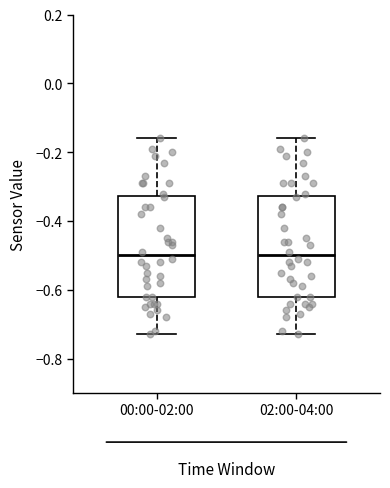

Where does the upper whisker of the box for 02:00-04:00 end on the y-axis? The values are not printed on the chart, so give them approximately, as read against the axis.

-0.16